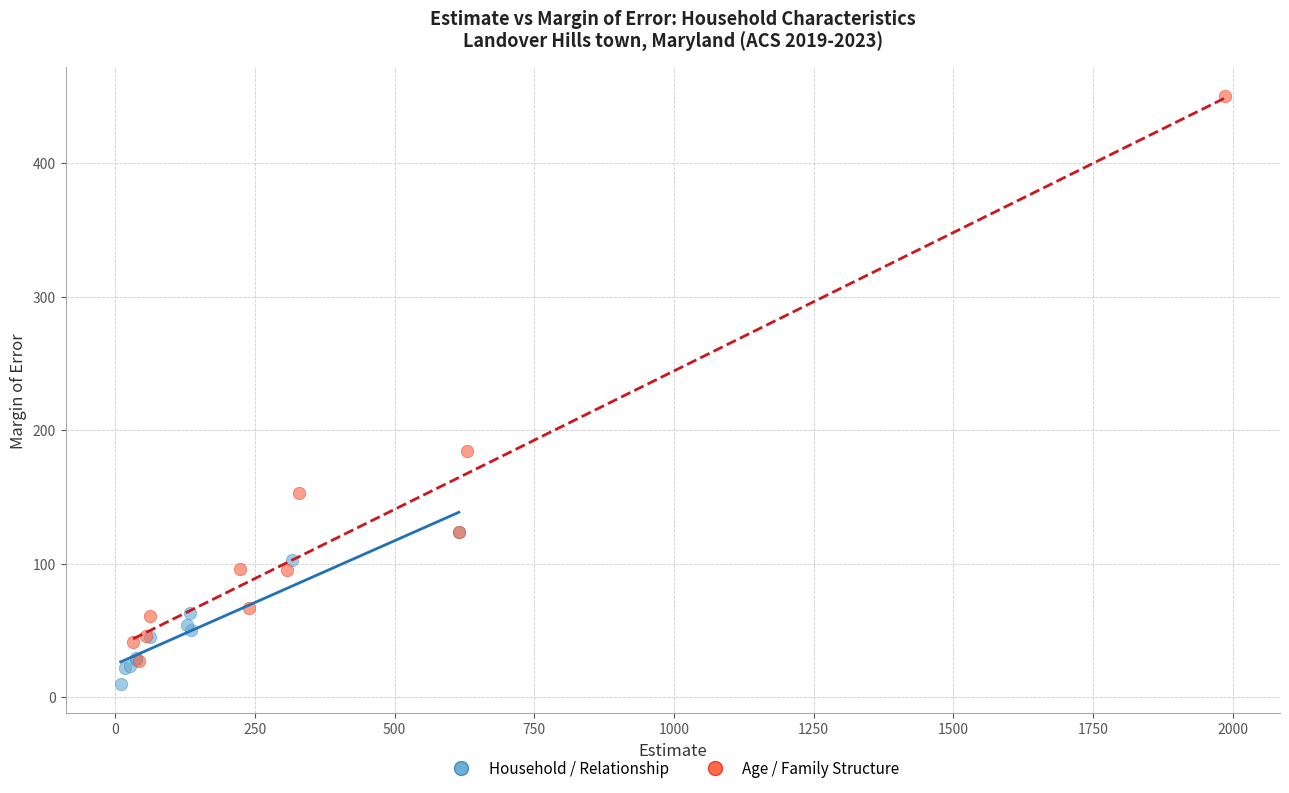

Which series reaches the maximum Y coordinate?

Age / Family Structure